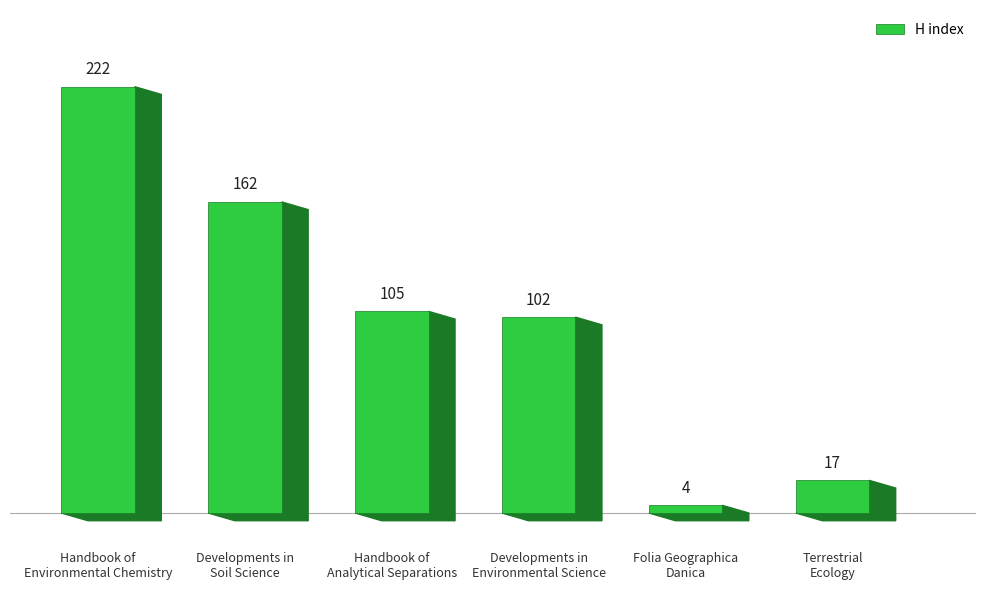

Are the bars grouped side by side (vs. stacked)?

No